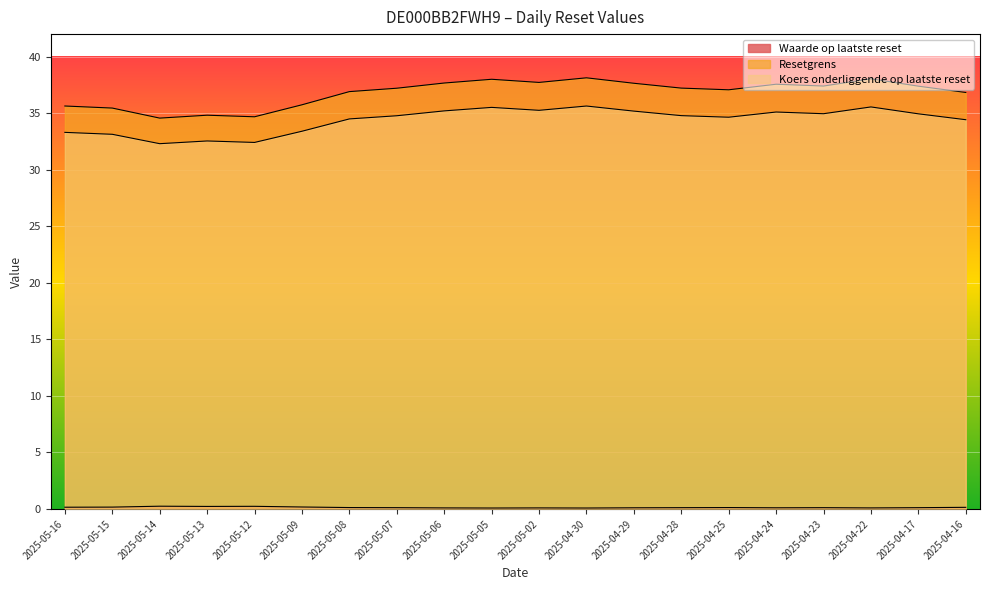

What is the label of the 17th point from the left?

2025-04-23